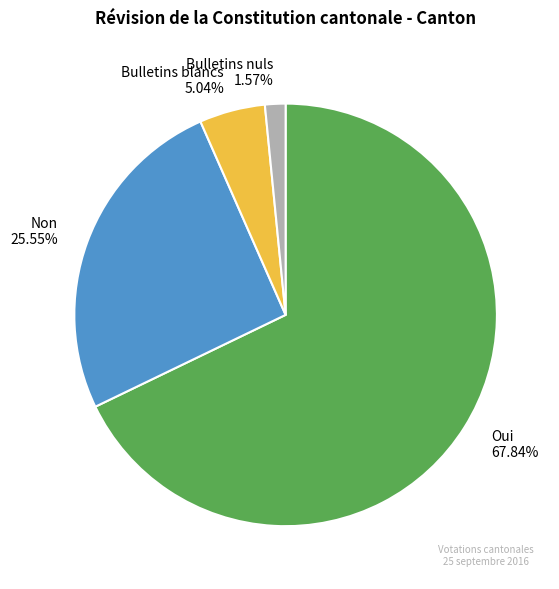

To the nearest percent, what is the difference between the largest and smallest slice percentages?

66%